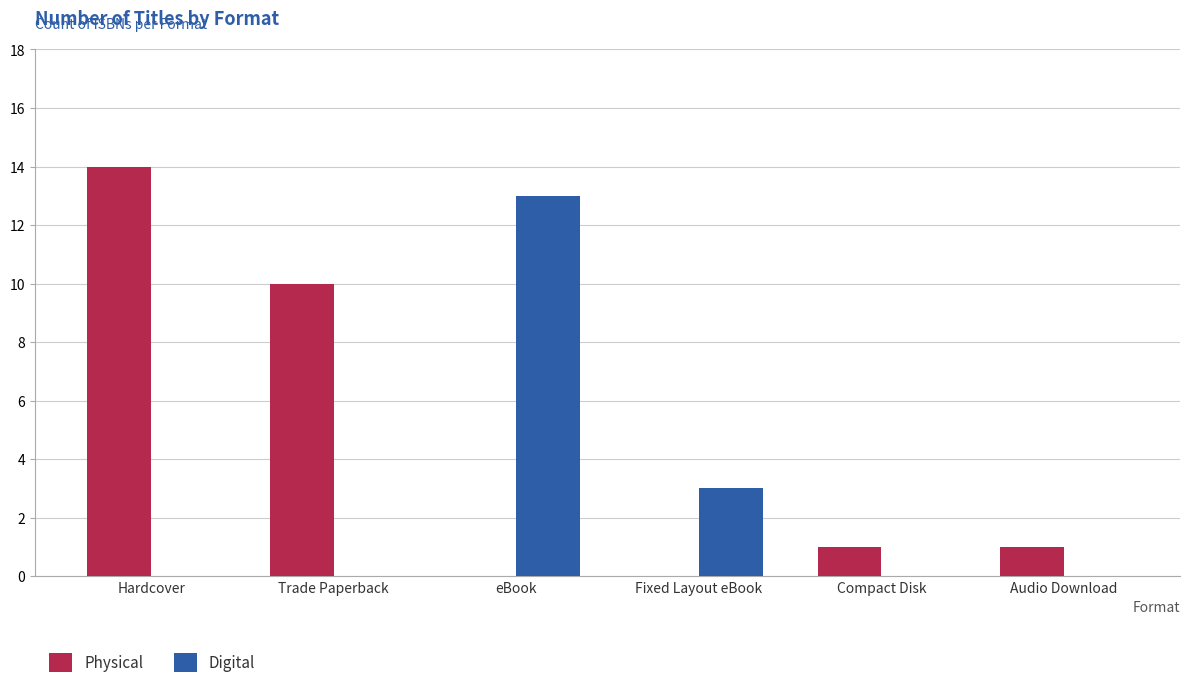

Is the value of Physical at Audio Download greater than the value of Digital at Trade Paperback?

Yes